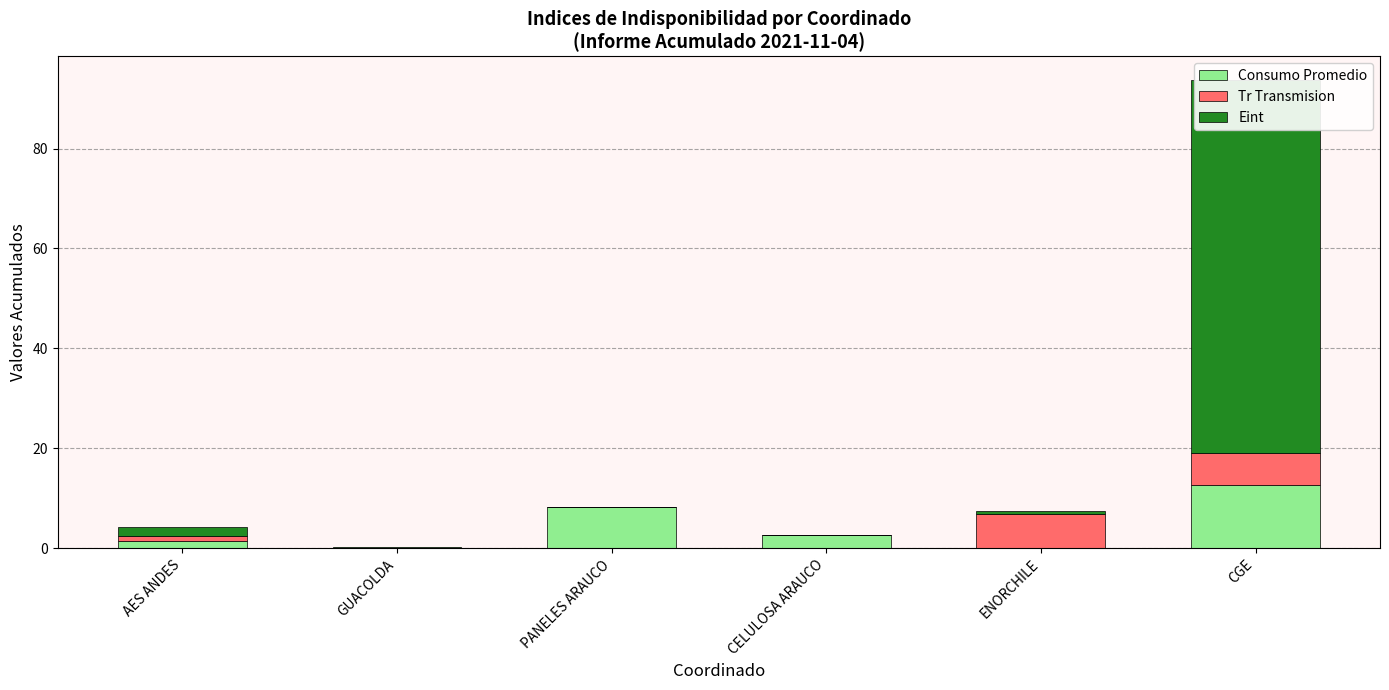

How many bars are there in each group?

3